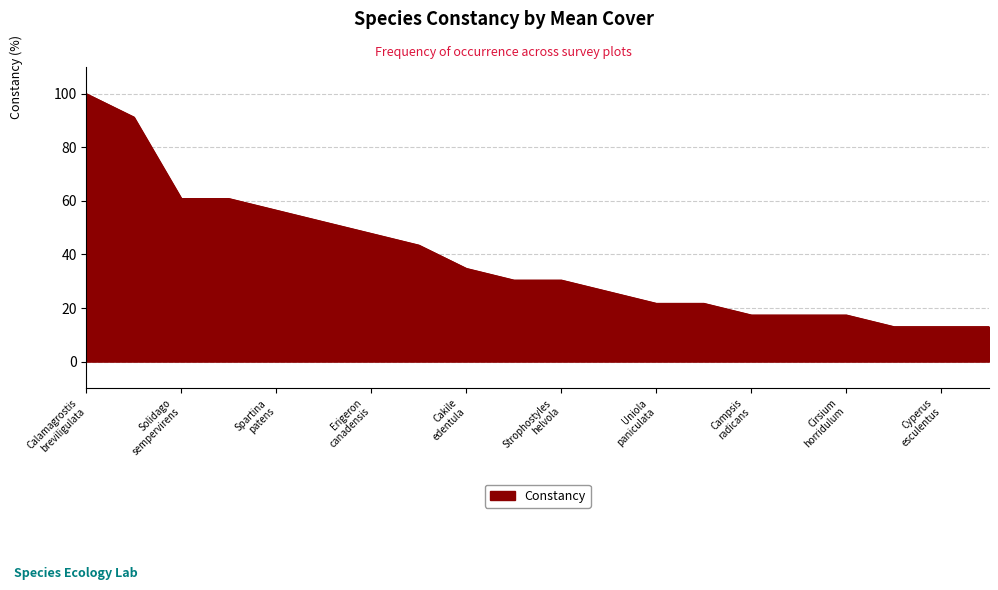

What is the minimum value shown in the chart?

13.0